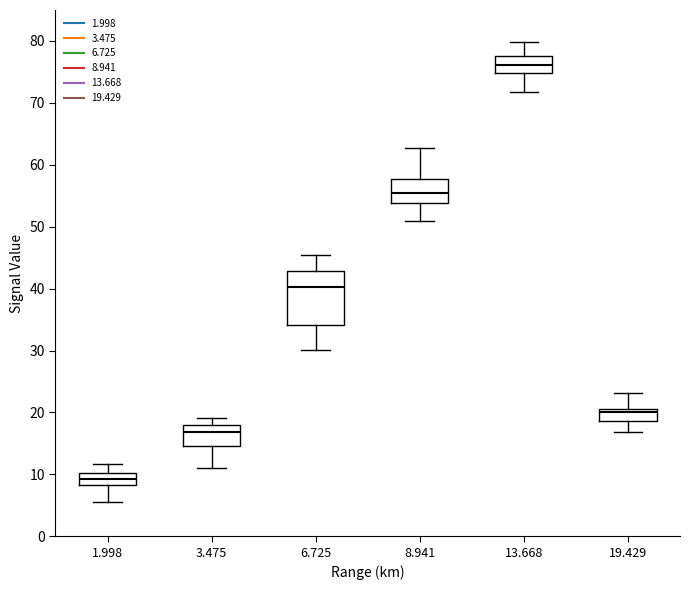

Where does the lower whisker of the box at x = 13.668 end on the y-axis? The values are not printed on the chart, so give them approximately, as read against the axis.

72